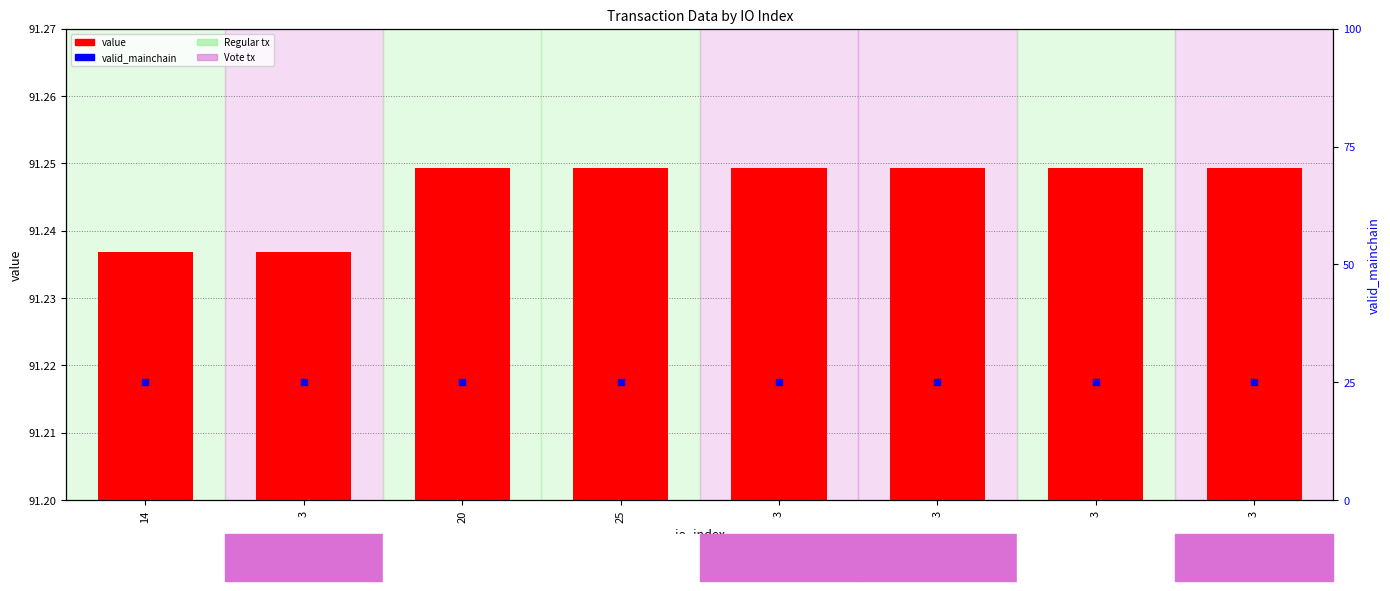

Is the value of valid_mainchain at 20 greater than the value of value at 14?

No